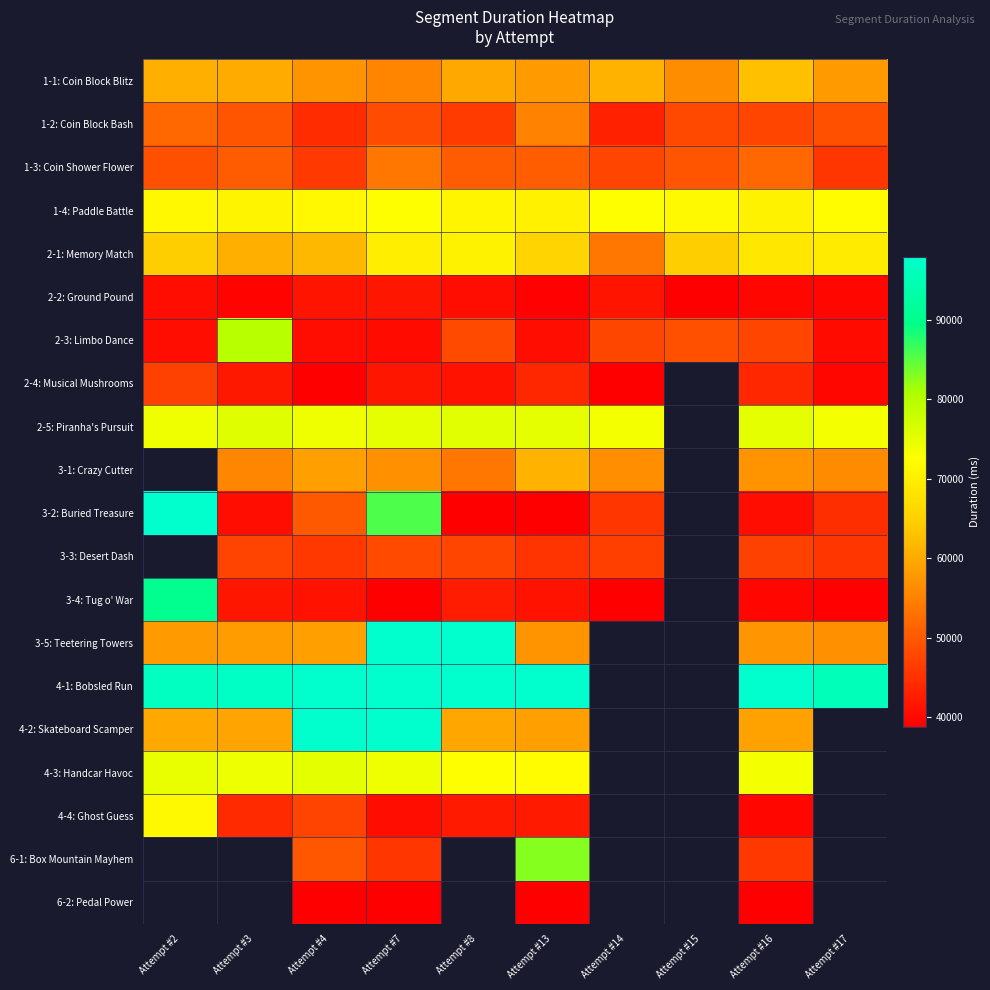

Read the 3-1: Crazy Cutter value at Attempt #3.

55447.0